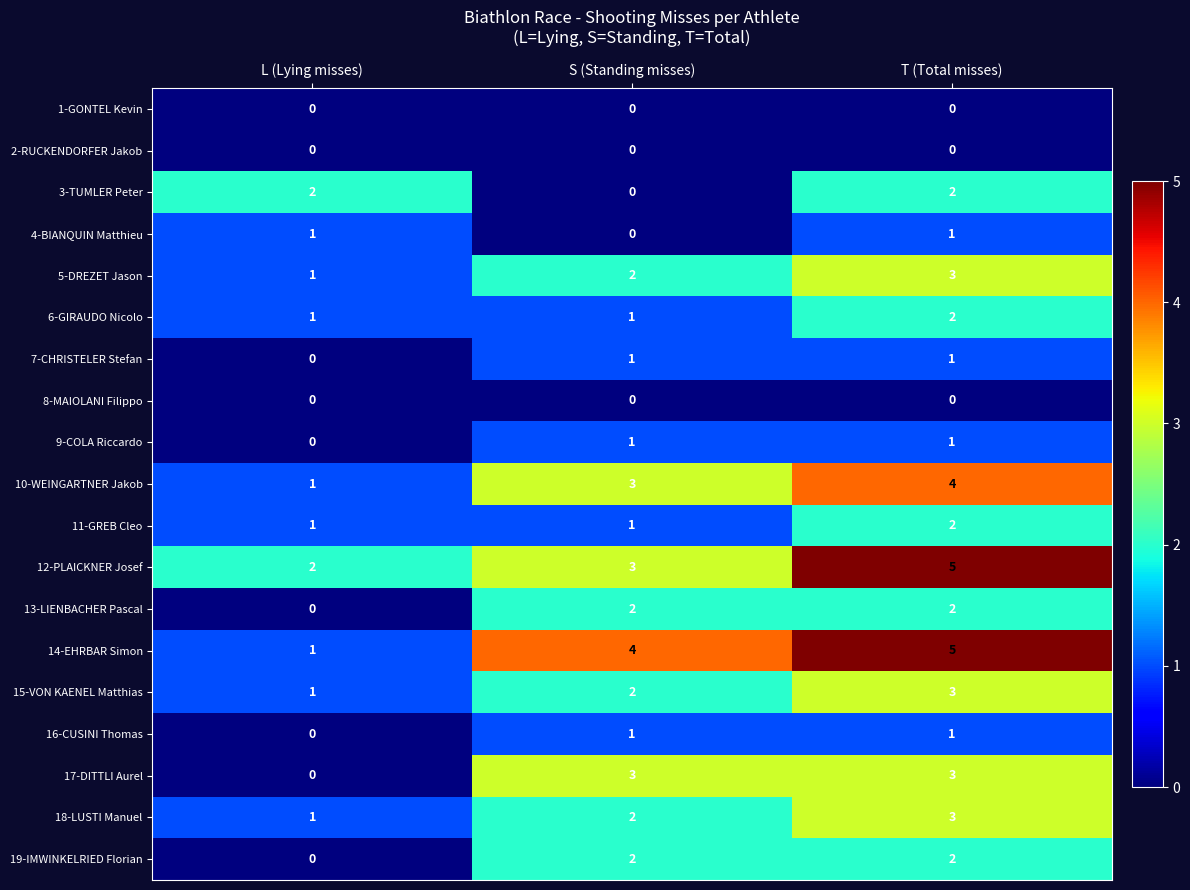

How many distinct data groups are displayed?

19